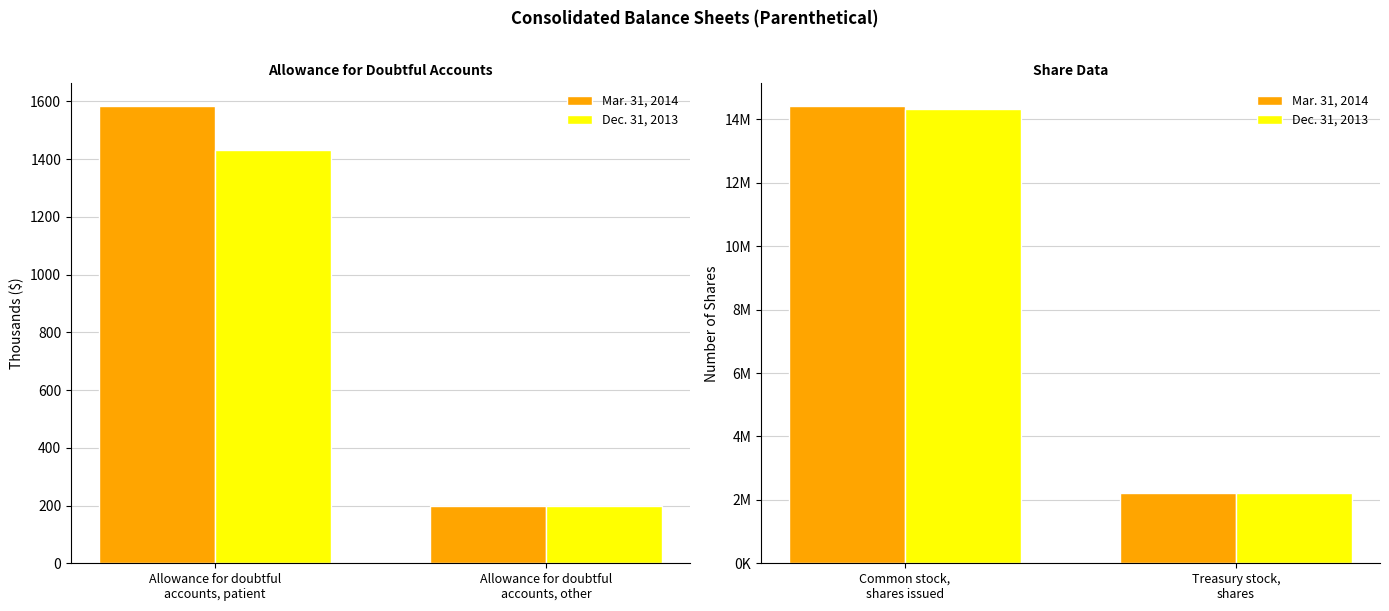

Rank the series by their maximum value, from highest to lowest.

Mar. 31, 2014, Dec. 31, 2013